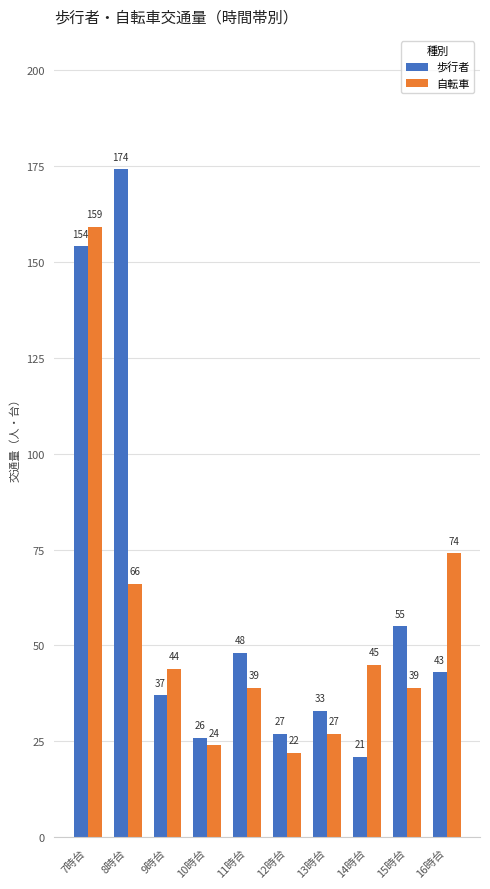

At which label does 自転車 reach its minimum?

12時台